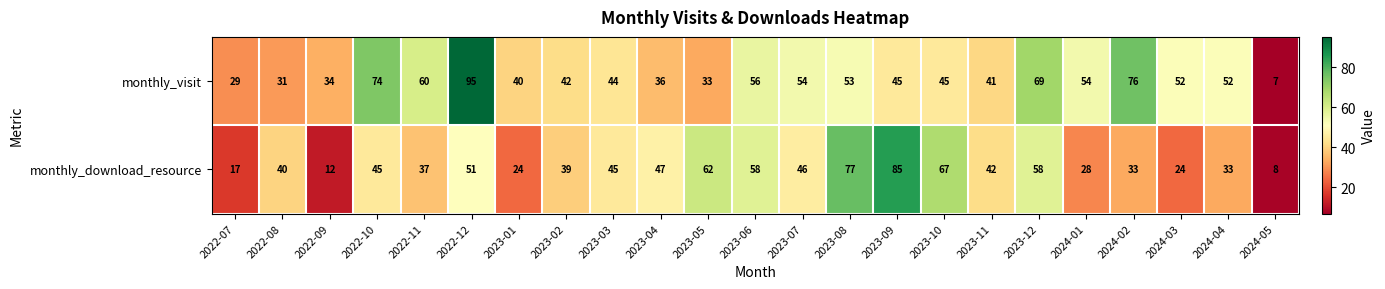

At which category does the chart reach its minimum across all series?

2024-05